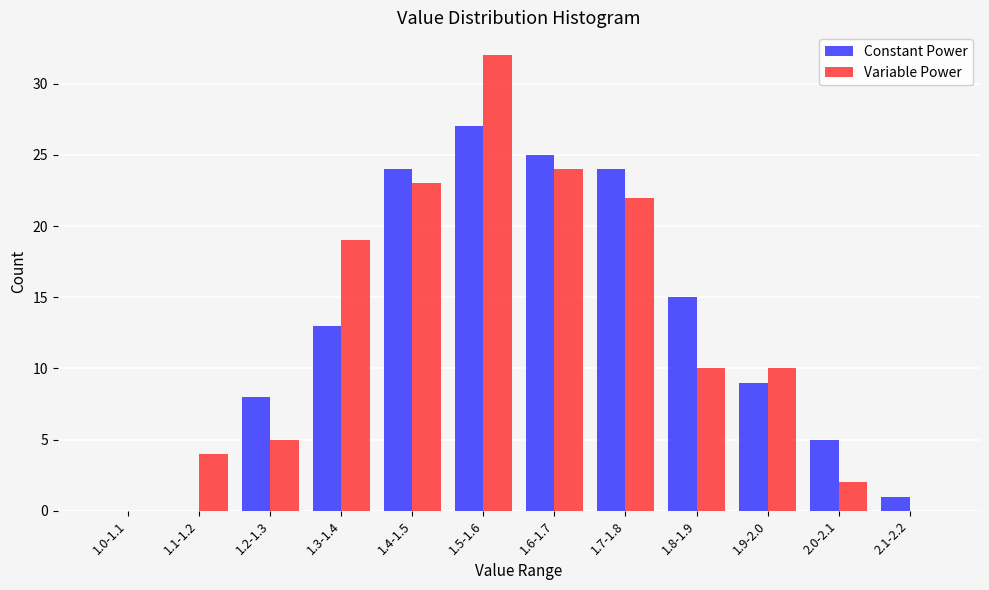

Reading left to right, transcribe all the data shown in this chart.

Constant Power: 1.0-1.1=0	1.1-1.2=0	1.2-1.3=8	1.3-1.4=13	1.4-1.5=24	1.5-1.6=27	1.6-1.7=25	1.7-1.8=24	1.8-1.9=15	1.9-2.0=9	2.0-2.1=5	2.1-2.2=1
Variable Power: 1.0-1.1=0	1.1-1.2=4	1.2-1.3=5	1.3-1.4=19	1.4-1.5=23	1.5-1.6=32	1.6-1.7=24	1.7-1.8=22	1.8-1.9=10	1.9-2.0=10	2.0-2.1=2	2.1-2.2=0